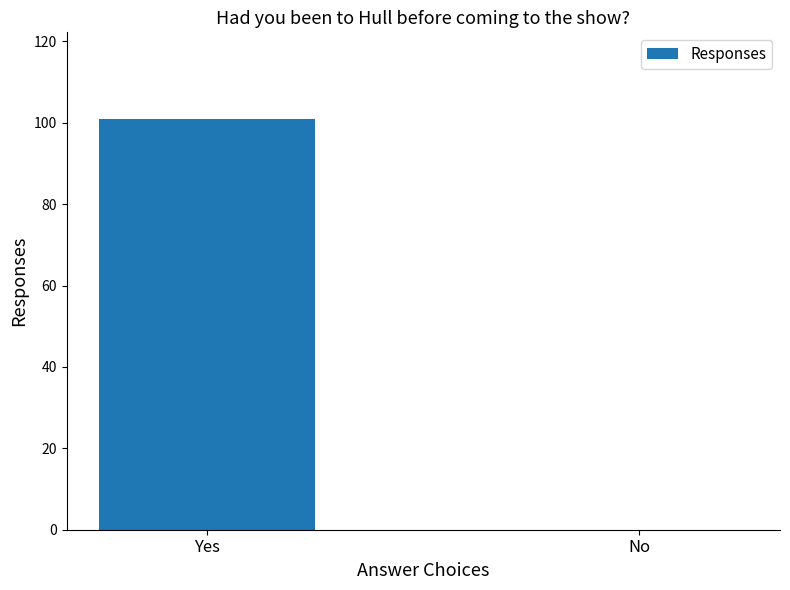

How many data points does each series have?

2